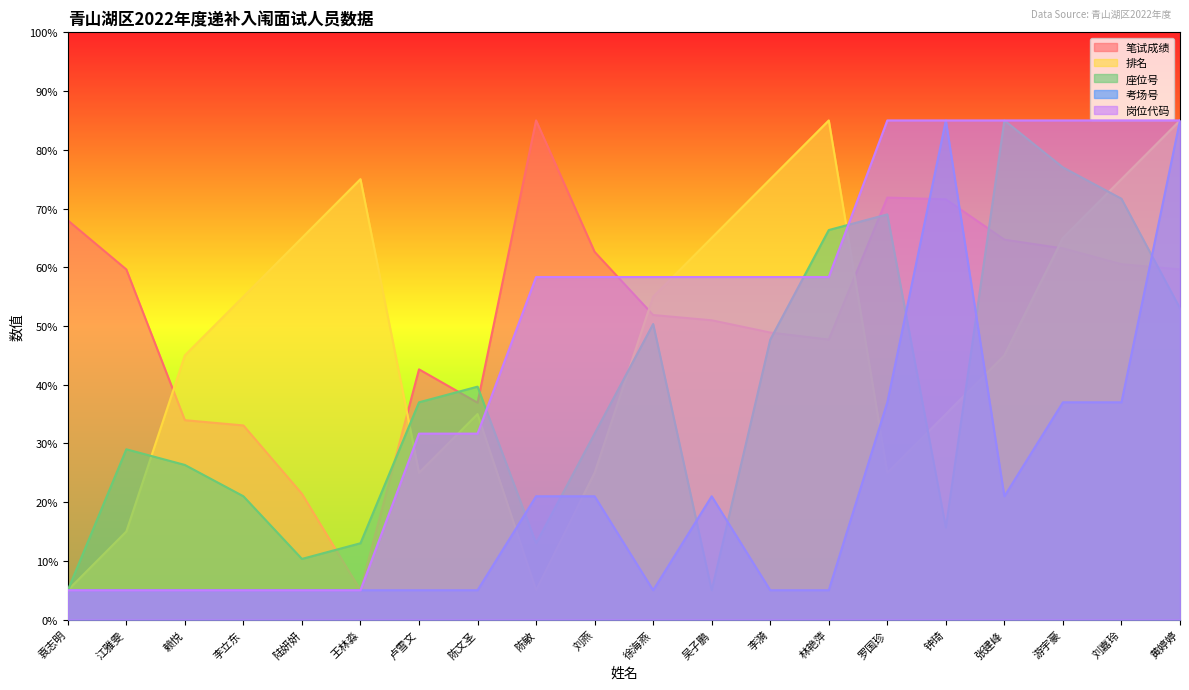

Where does the 排名 series first go above 55?

陆妍妍